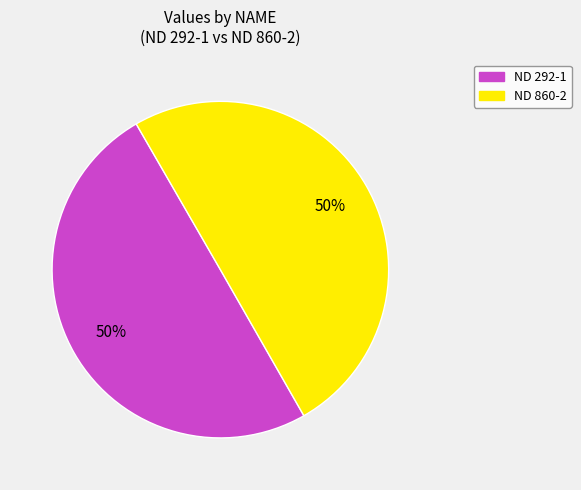

What percentage is the ND 860-2 slice, to the nearest percent?

50%